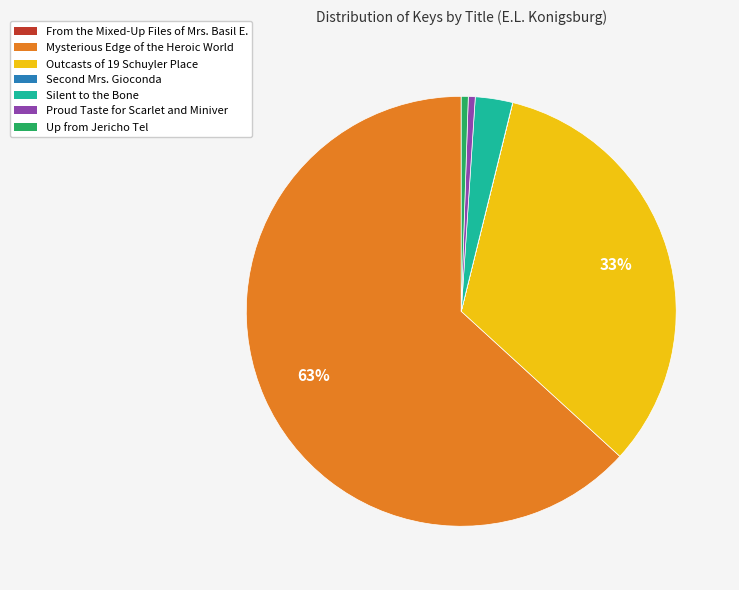

Do Silent to the Bone and Outcasts of 19 Schuyler Place together represent more than half of the pie?

No